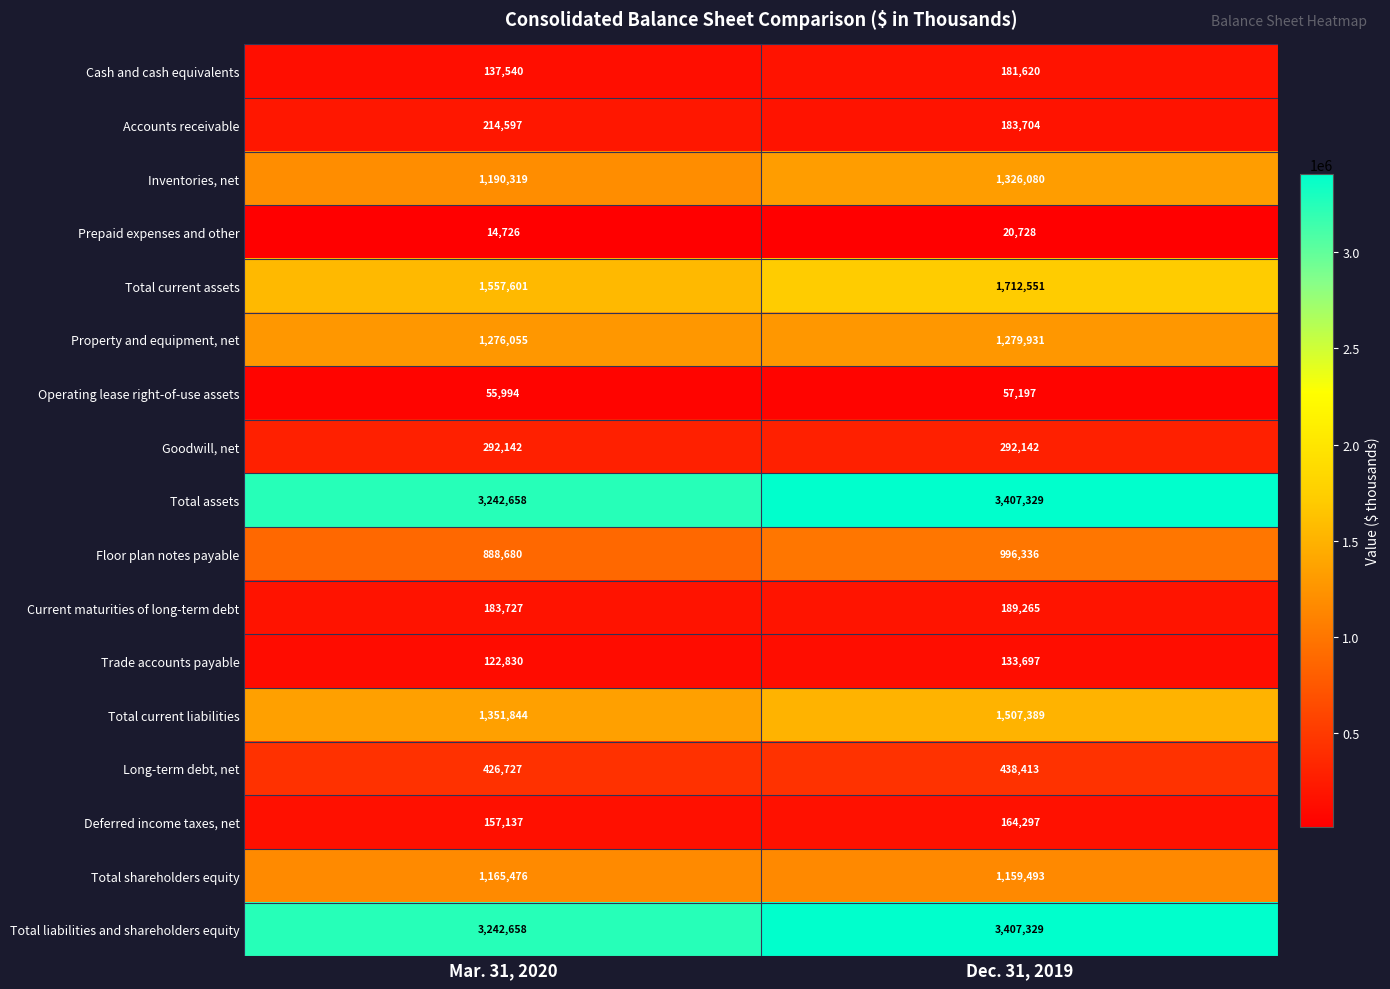

Rank the categories by Total shareholders equity value from lowest to highest.

Dec. 31, 2019, Mar. 31, 2020